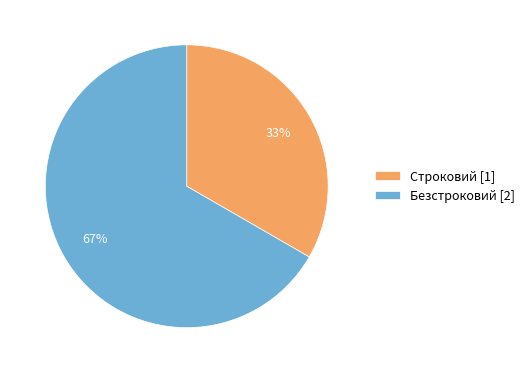

Rank the categories by value from highest to lowest.

Безстроковий, Строковий